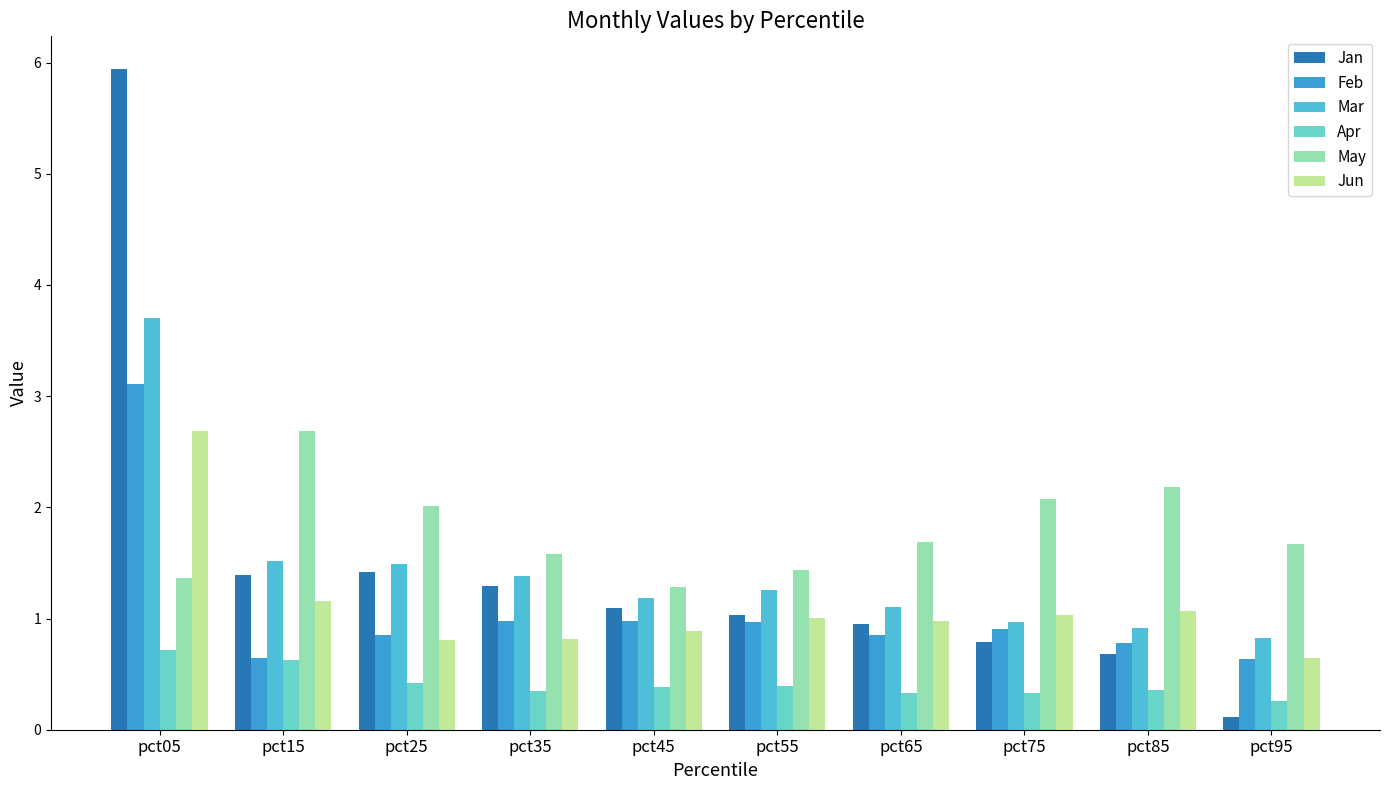

What is the smallest value displayed?

0.1